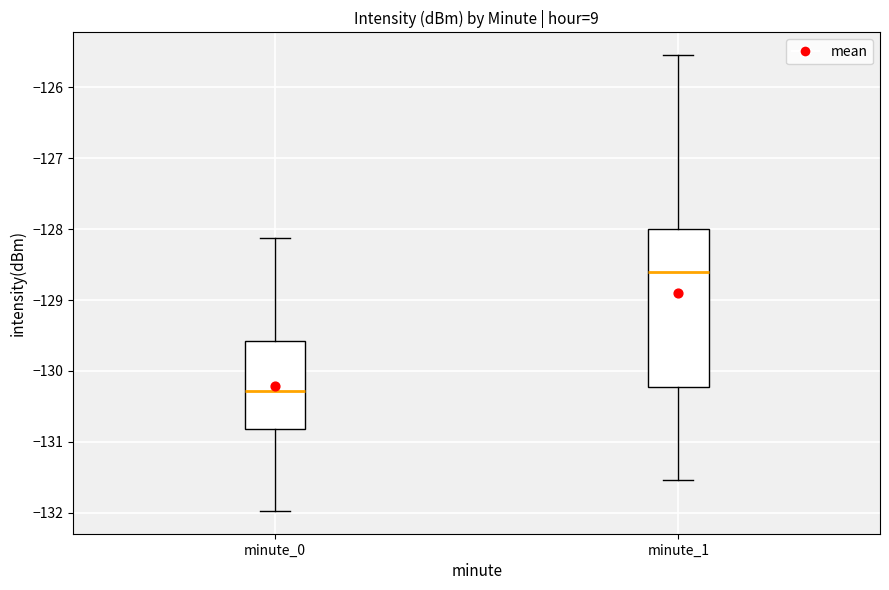

Reading left to right, read every box against the y-axis: the position of its median line, the range the box covers, and the ends of its whiskers. The values are not printed on the chart, so give them approximately, as read against the axis.

minute_0: median -130.3, box -130.8 to -129.6, whiskers -132.0 to -128.1
minute_1: median -128.6, box -130.2 to -128.0, whiskers -131.5 to -125.5